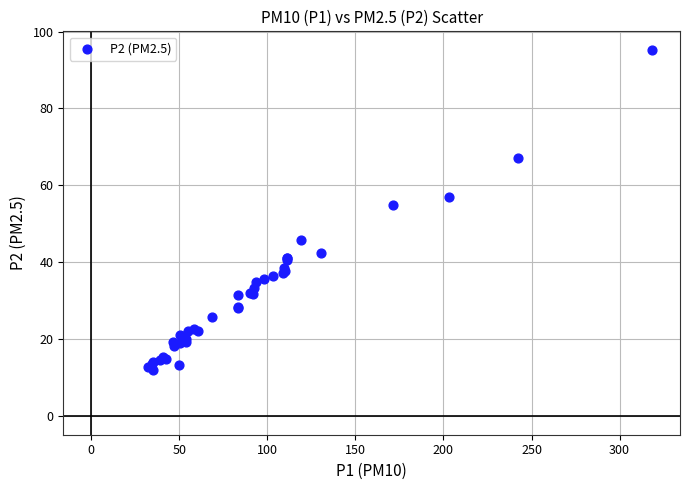

What Y value in the scatter plot is closest to 53?

54.9